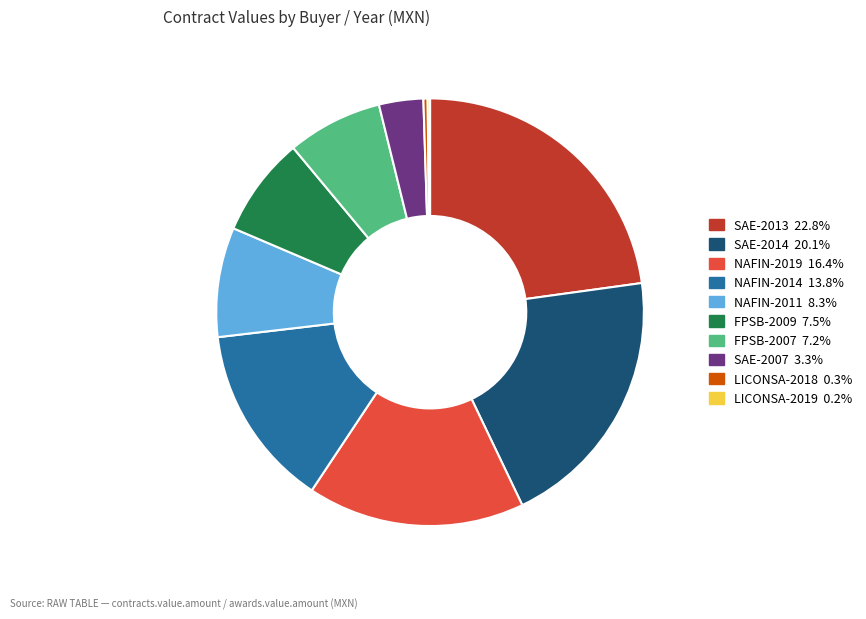

Is FPSB-2009 7.5% the majority of the pie?

No